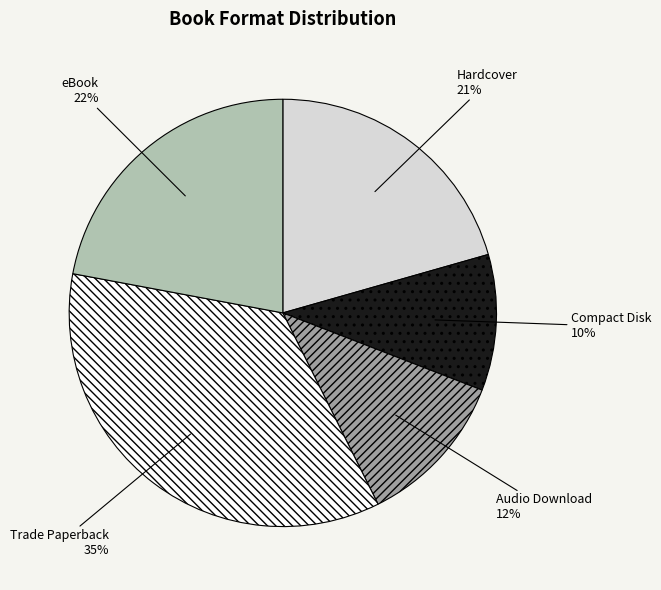

Do eBook and Compact Disk together represent more than half of the pie?

No